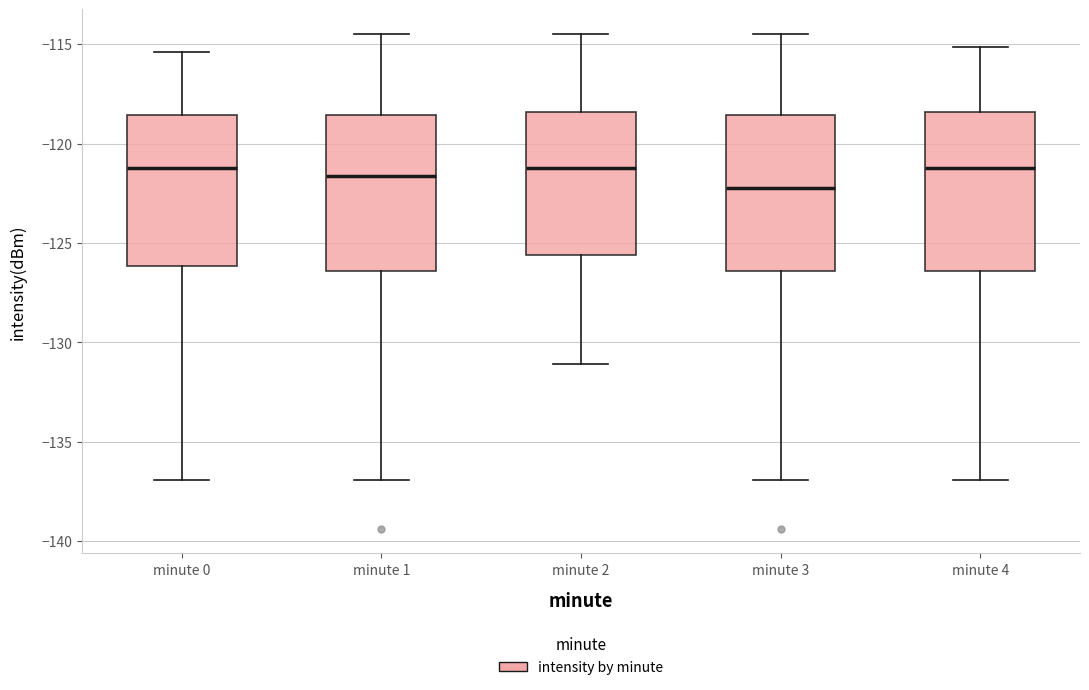

Reading left to right, read every box against the y-axis: the position of its median line, the range the box covers, and the ends of its whiskers. The values are not printed on the chart, so give them approximately, as read against the axis.

minute 0: median -121.0, box -126.0 to -118.5, whiskers -137.0 to -115.5
minute 1: median -121.5, box -126.5 to -118.5, whiskers -137.0 to -114.5
minute 2: median -121.0, box -125.5 to -118.5, whiskers -131.0 to -114.5
minute 3: median -122.0, box -126.5 to -118.5, whiskers -137.0 to -114.5
minute 4: median -121.0, box -126.5 to -118.5, whiskers -137.0 to -115.0